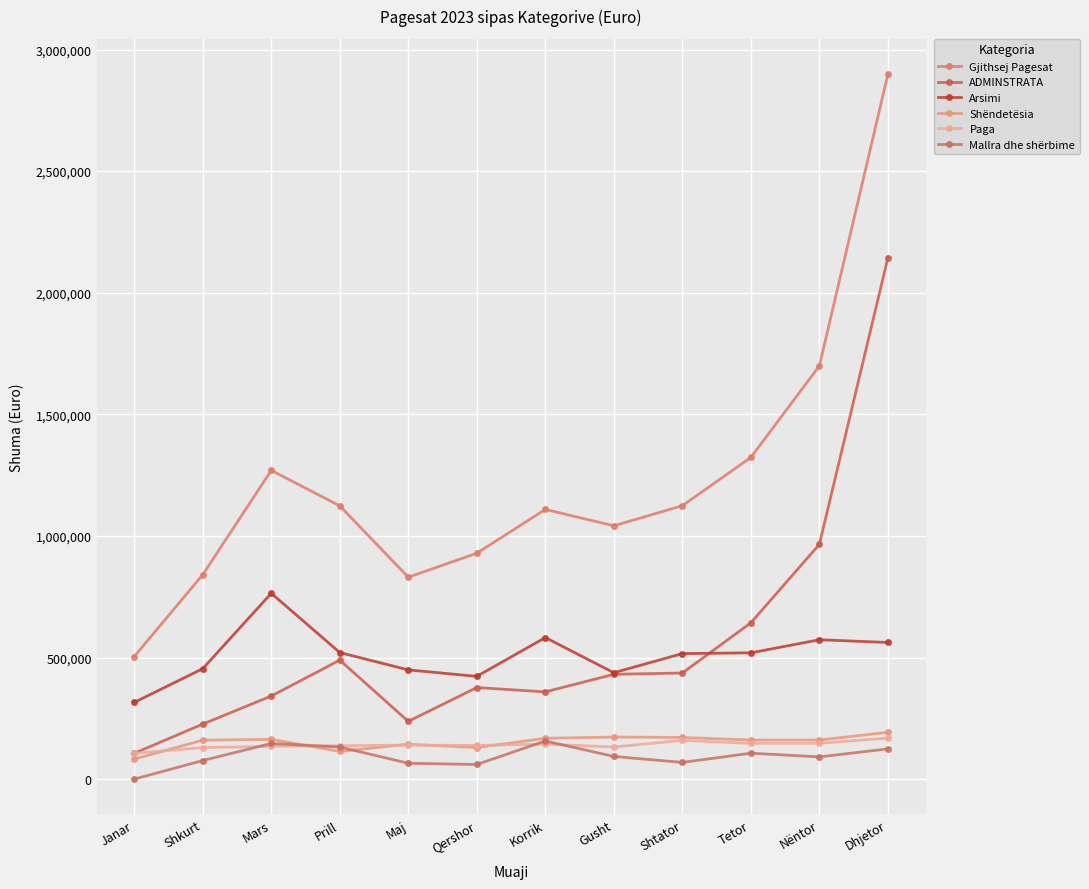

Which category has the lowest value in the Arsimi series?

Janar